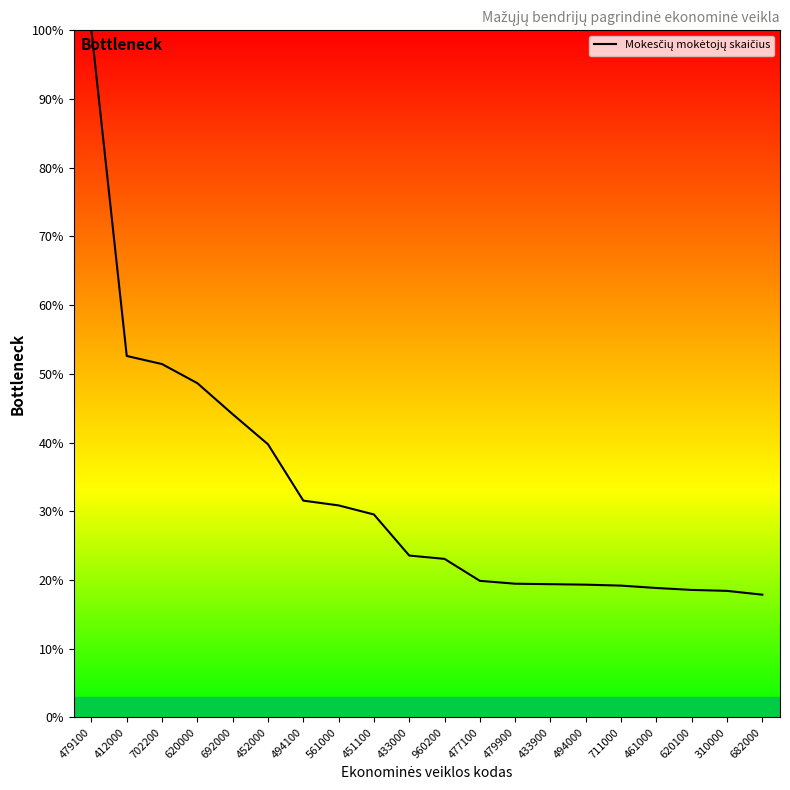

How many lines are shown in the chart?

1